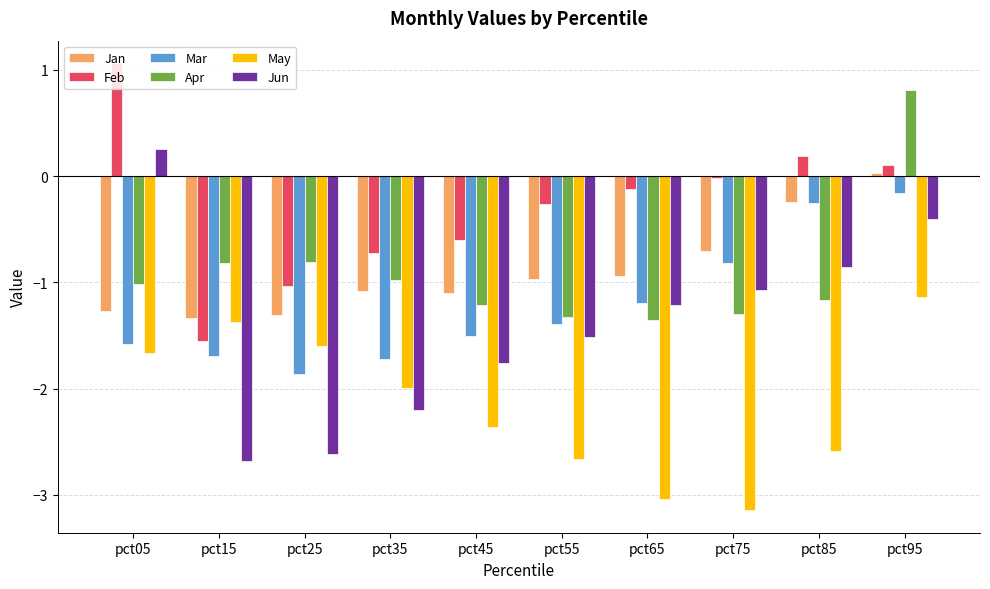

Which series has the largest total across all categories?

Feb